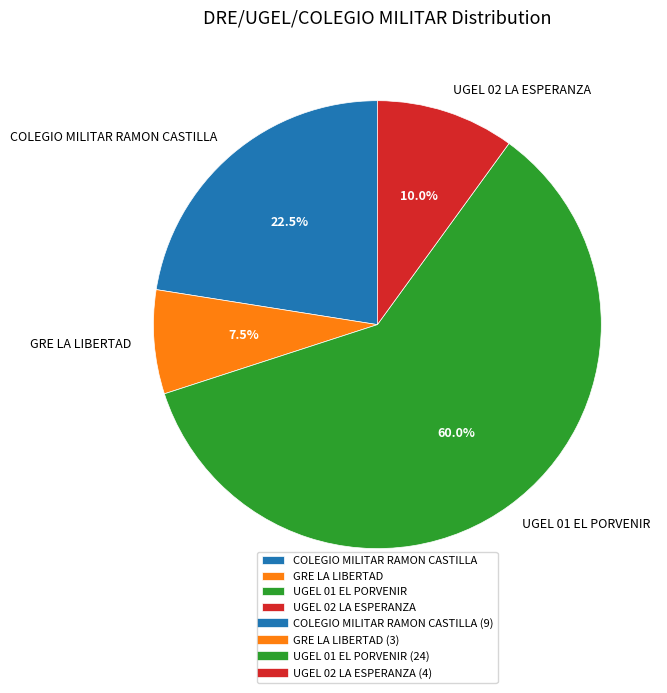

Between UGEL 01 EL PORVENIR and GRE LA LIBERTAD, which is larger?

UGEL 01 EL PORVENIR